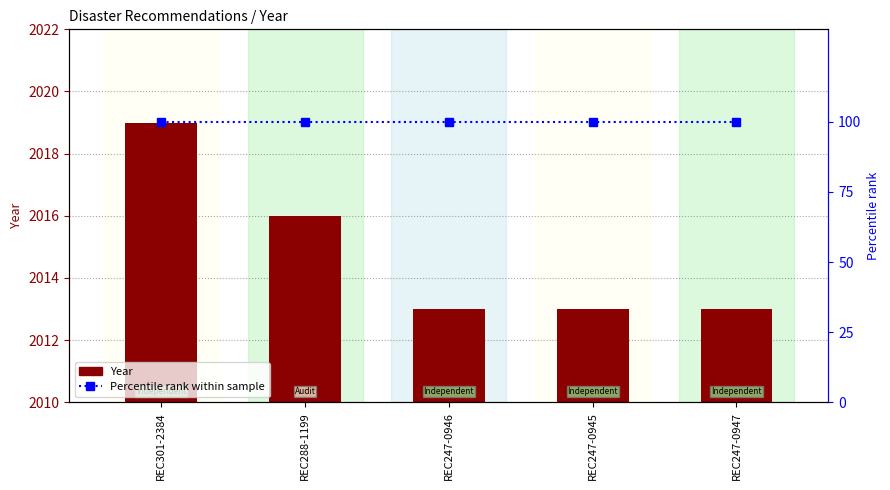

At how many categories does at least one series exceed 1692?

5